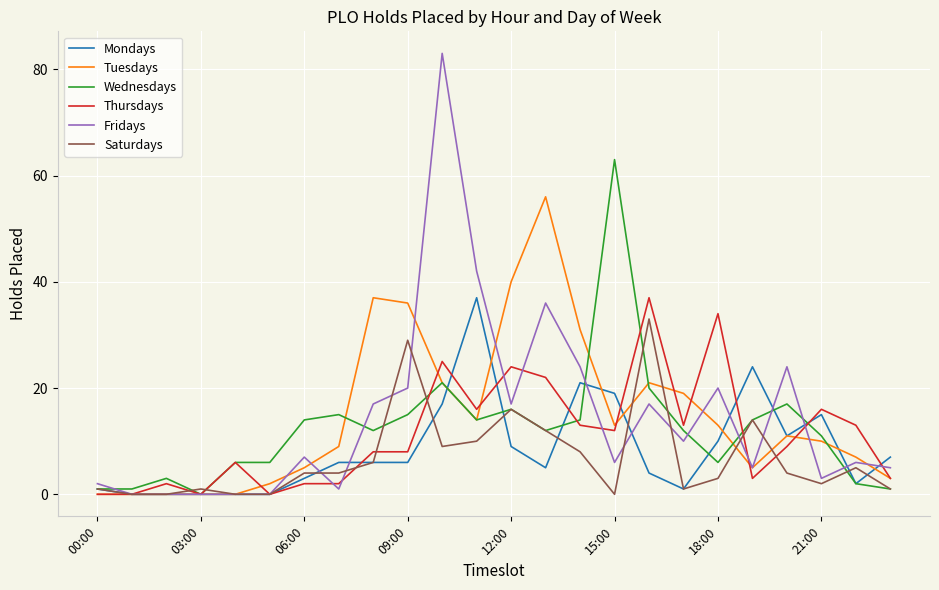

What is the highest value of the Wednesdays series?

63